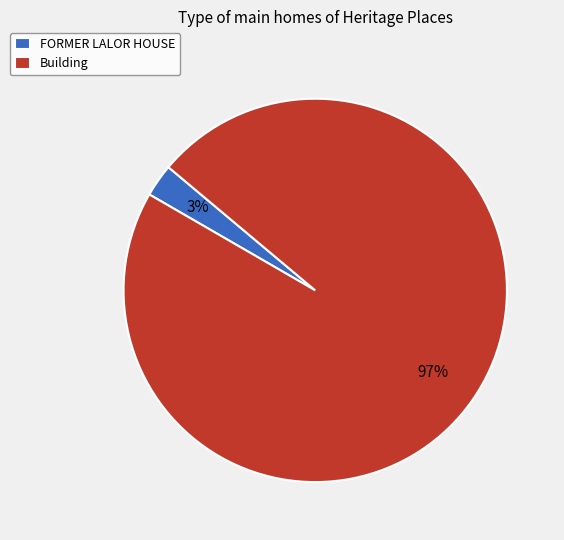

The Building slice represents 89% of the pie. True or false?

False